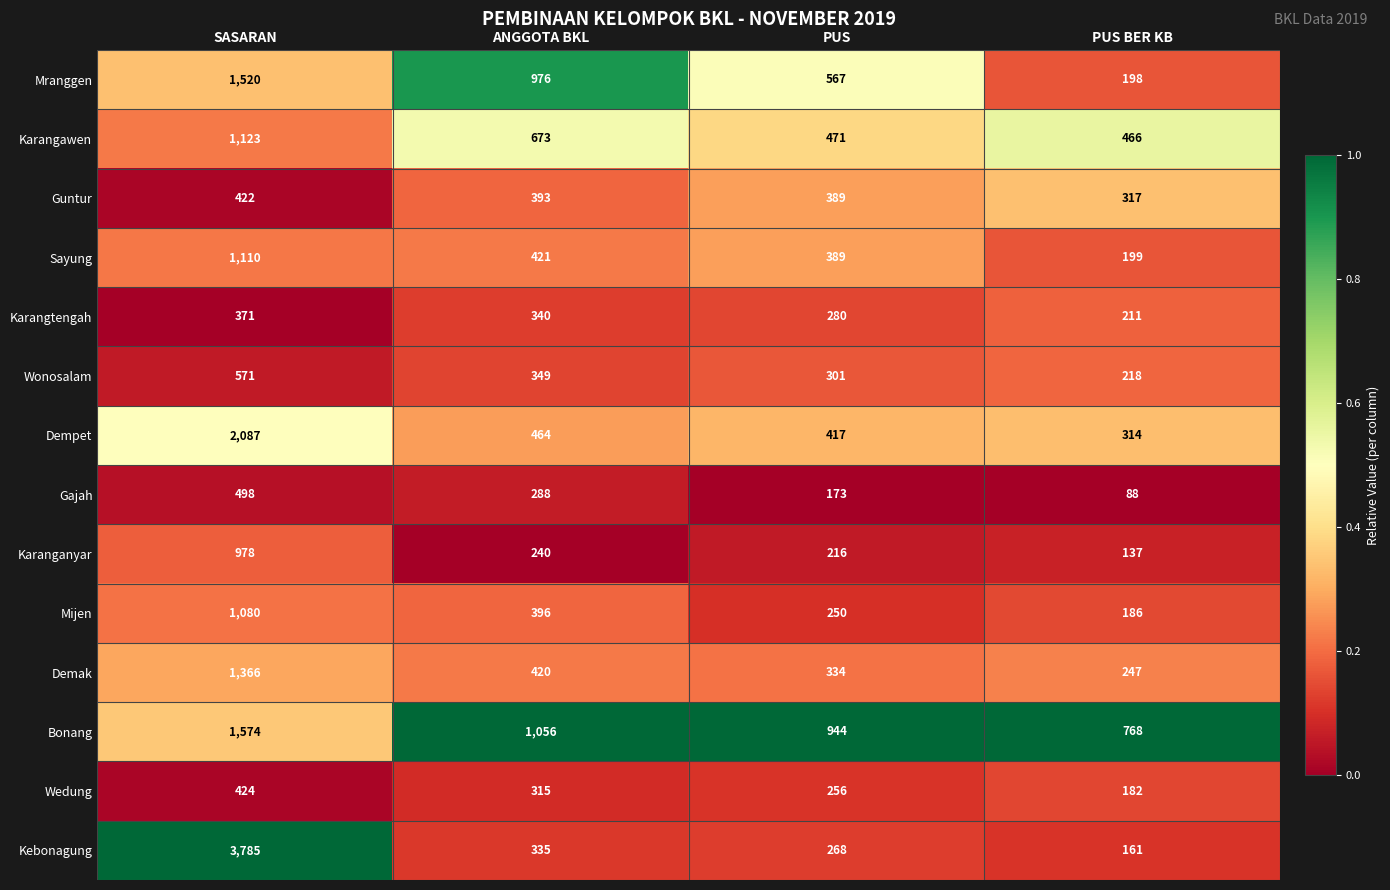

What is the highest value of the Guntur series?

422